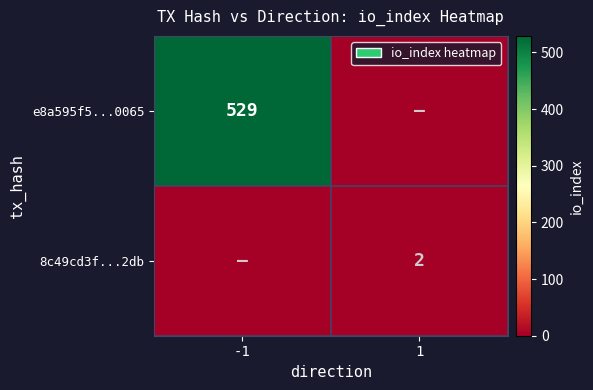

Is it true that e8a595f5...0065 equals 529 at -1?

True